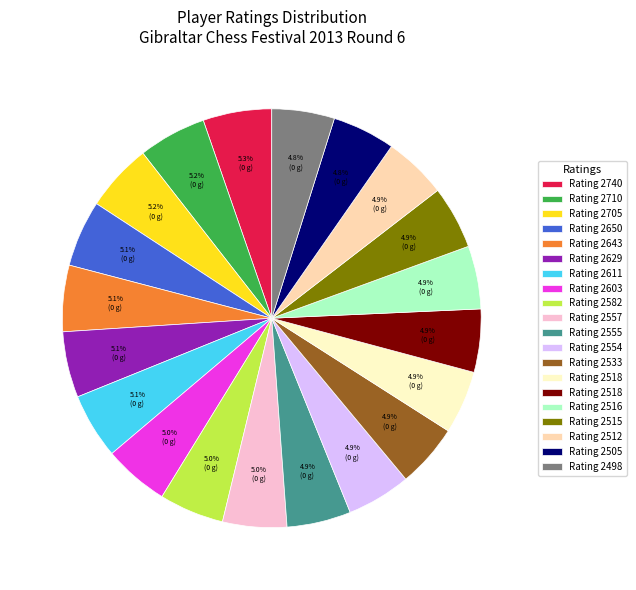

Is there any slice that represents more than half of the pie?

No